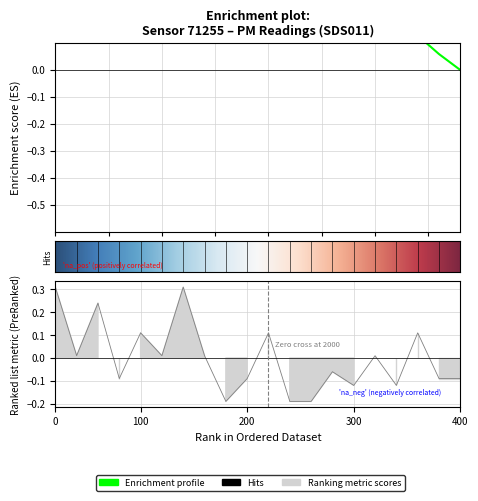

Does the chart have visible grid lines?

Yes